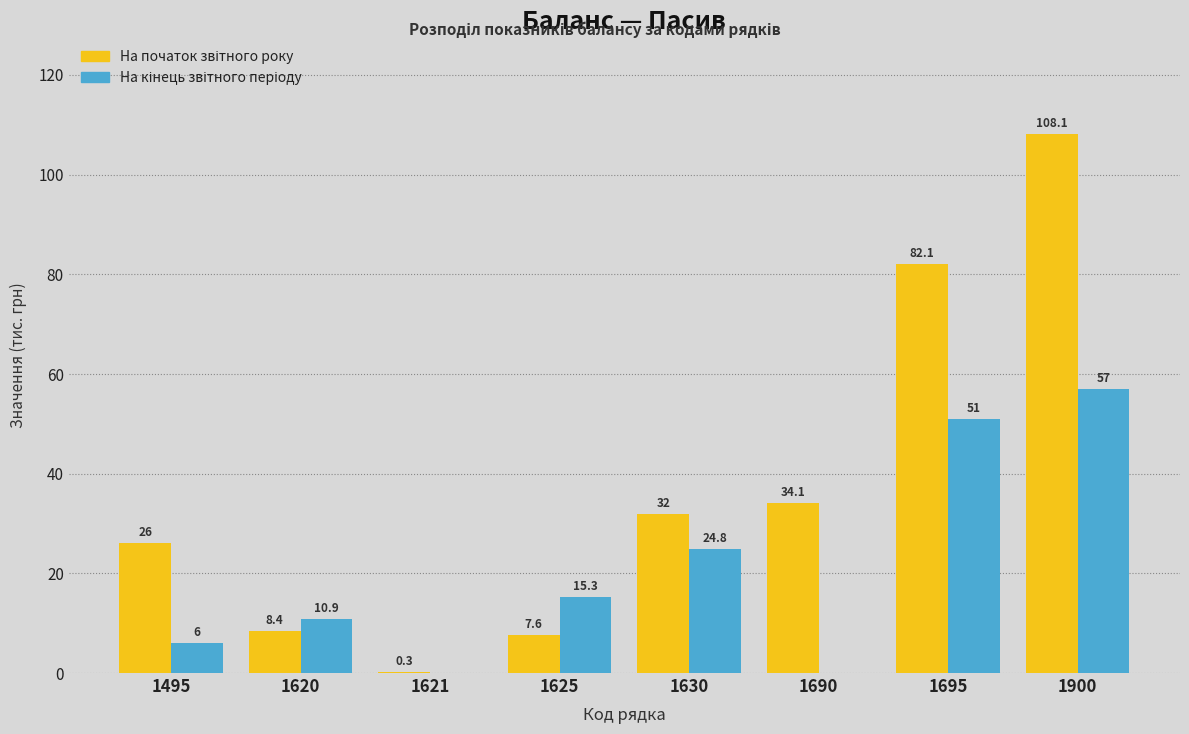

What is the maximum value shown in the chart?

108.1